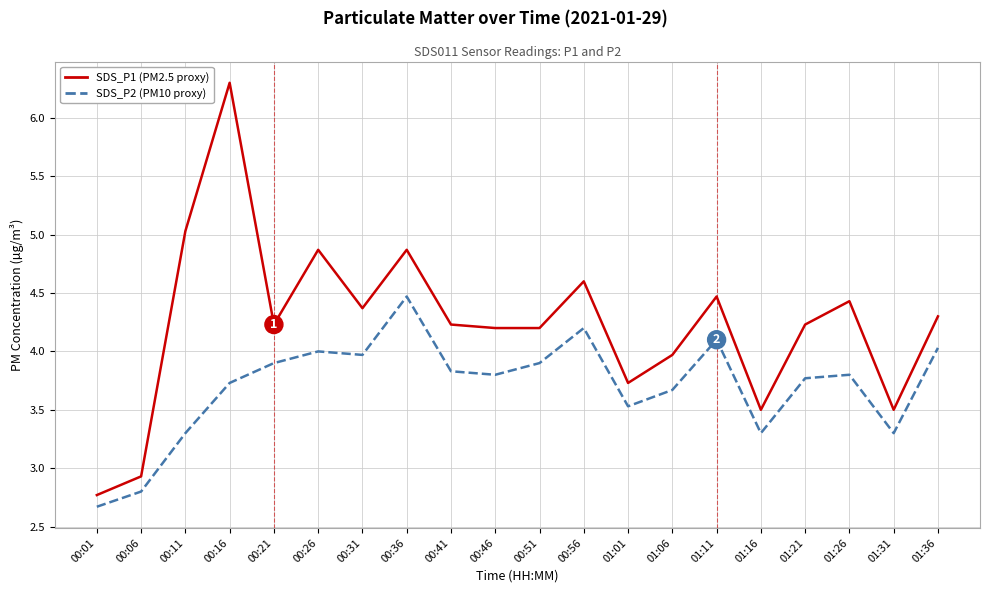

What is the total value across all series at 00:36?

9.3